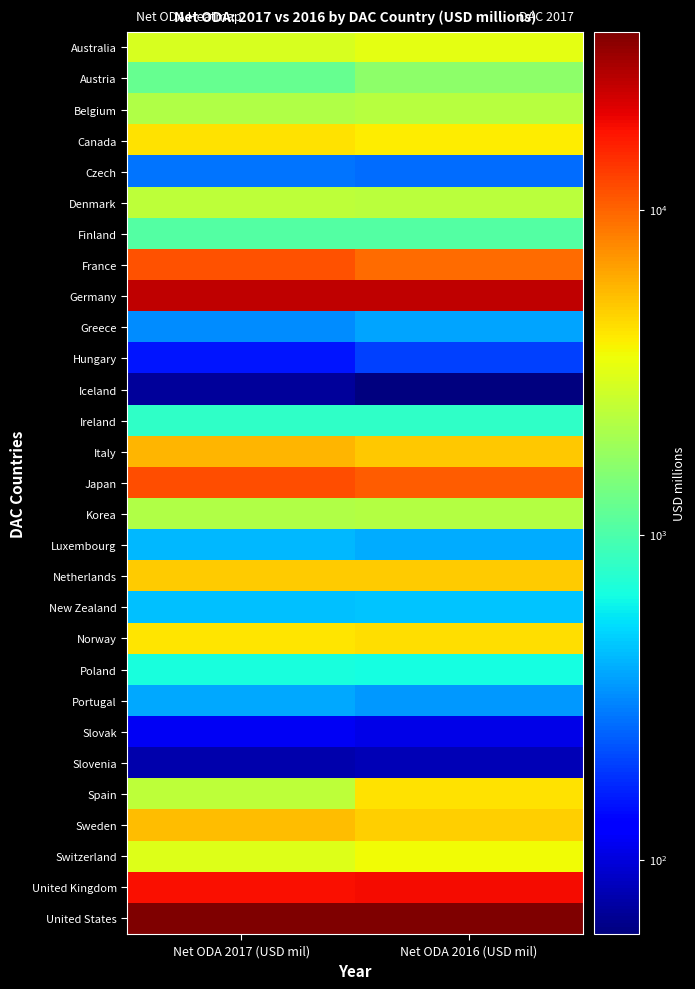

At how many categories does at least one series exceed 5434?

2